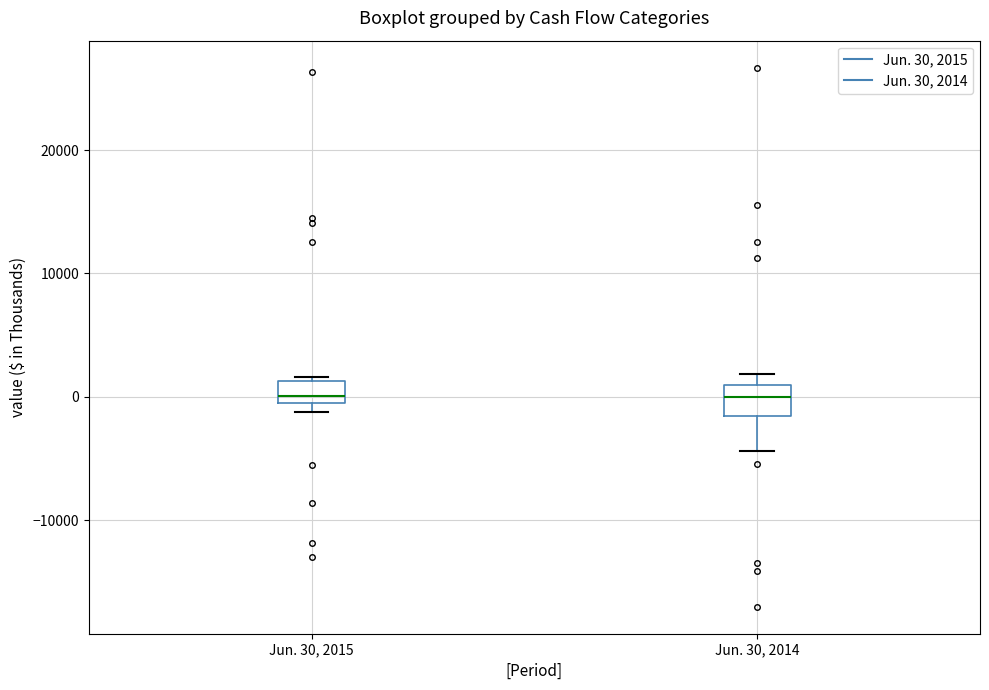

Reading left to right, read every box against the y-axis: the position of its median line, the range the box covers, and the ends of its whiskers. The values are not printed on the chart, so give them approximately, as read against the axis.

Jun. 30, 2015: median 0, box -1000 to 1000, whiskers -1000 (just below the box's lower edge) to 2000
Jun. 30, 2014: median 0, box -2000 to 1000, whiskers -4000 to 2000